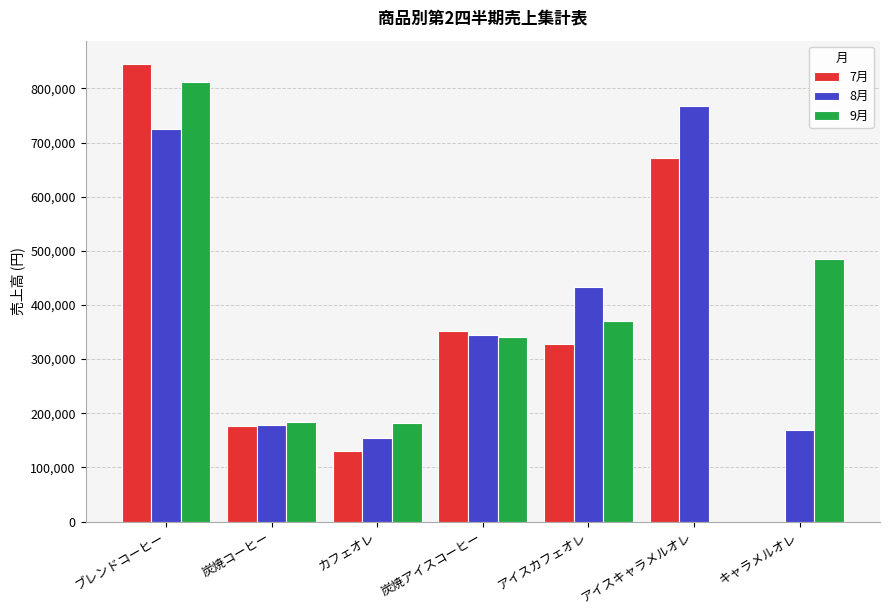

What is the maximum value shown in the chart?

846000